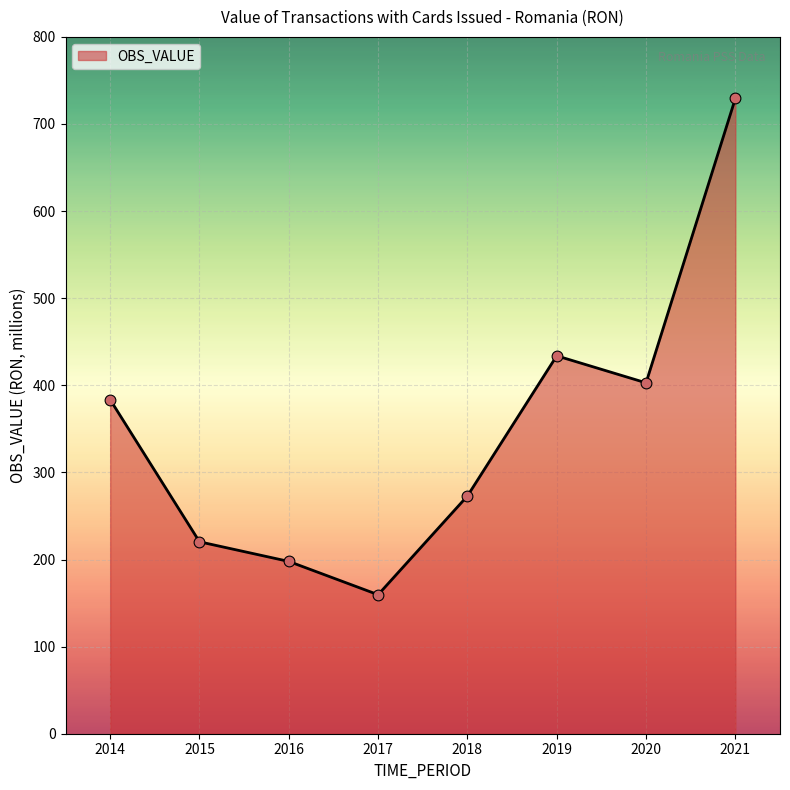

Which has a higher value, 2016 or 2020?

2020